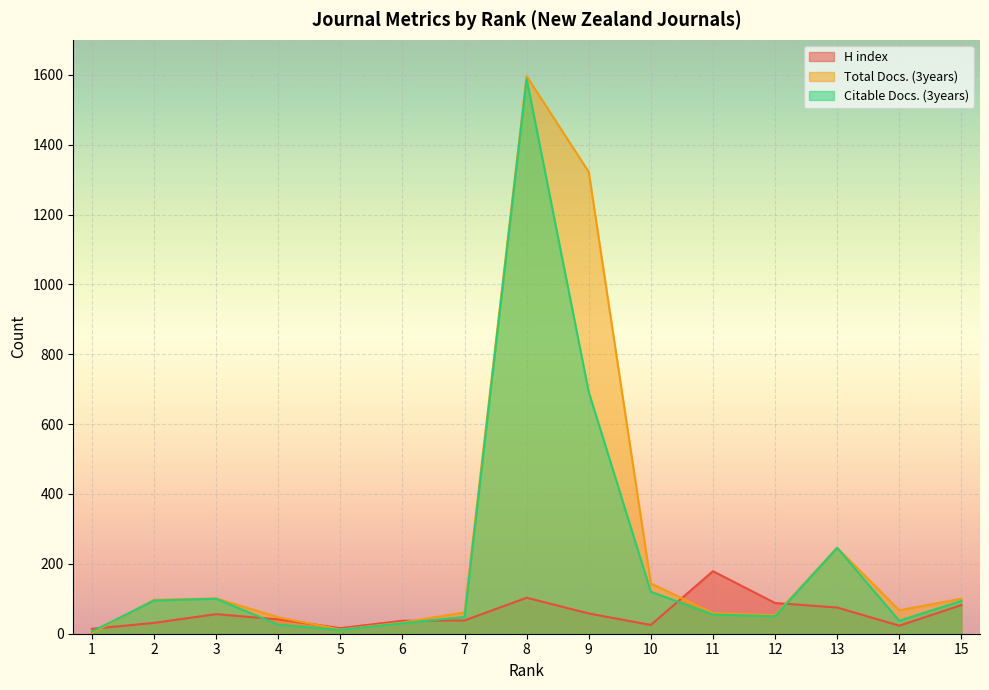

List the labels in order of H index value, largest first.

11, 8, 12, 15, 13, 9, 3, 4, 7, 6, 2, 10, 14, 5, 1